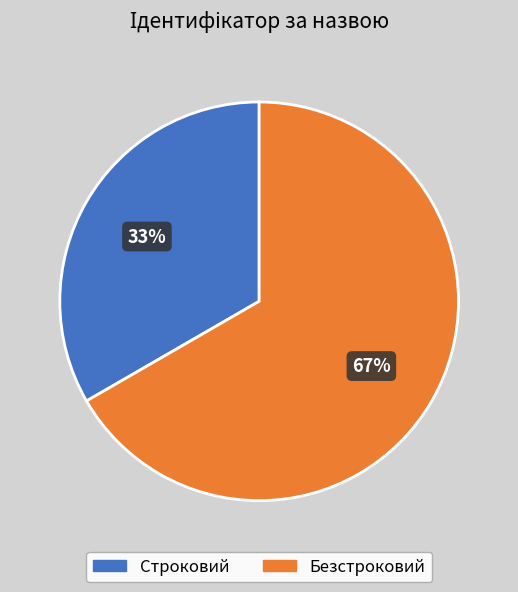

How many slices are in this pie chart?

2